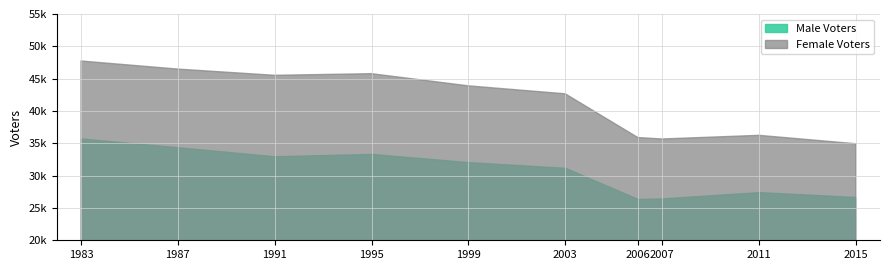

Is it true that Female Voters equals 76996 at 1991?

False